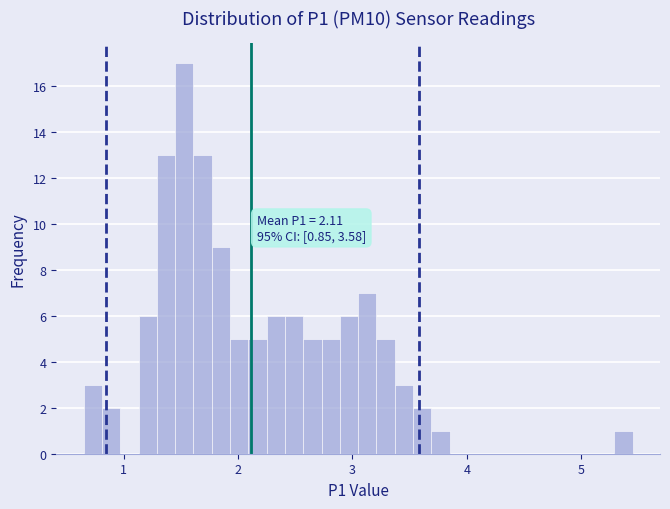

Around what value on the x-axis is the tallest bar? Give the approximate position of its centre, as read against the axis.

1.5